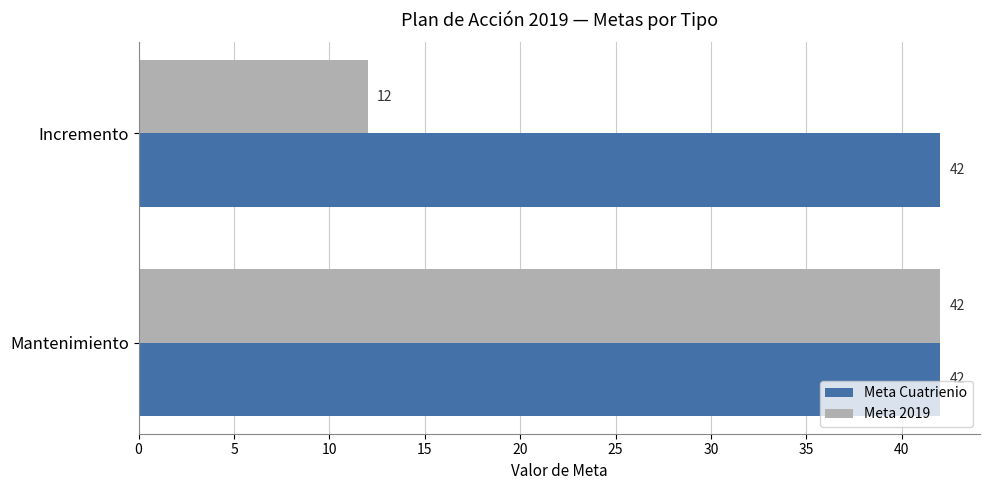

Rank the series by their average value, from lowest to highest.

Meta 2019, Meta Cuatrienio